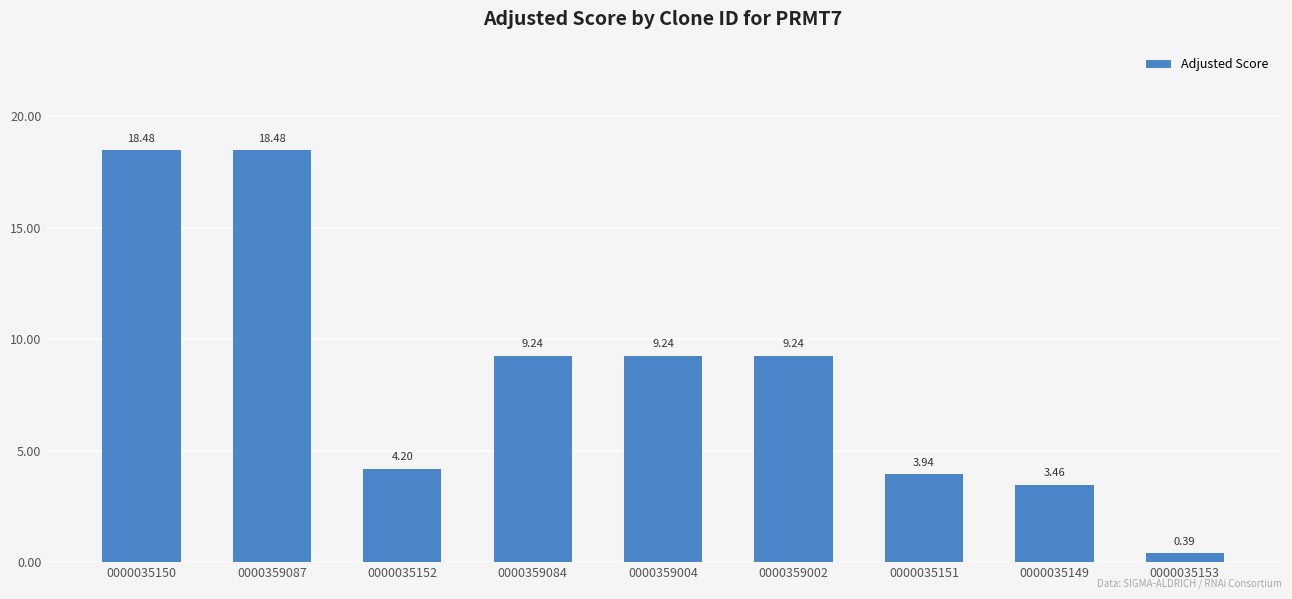

How many bars are there in total?

9